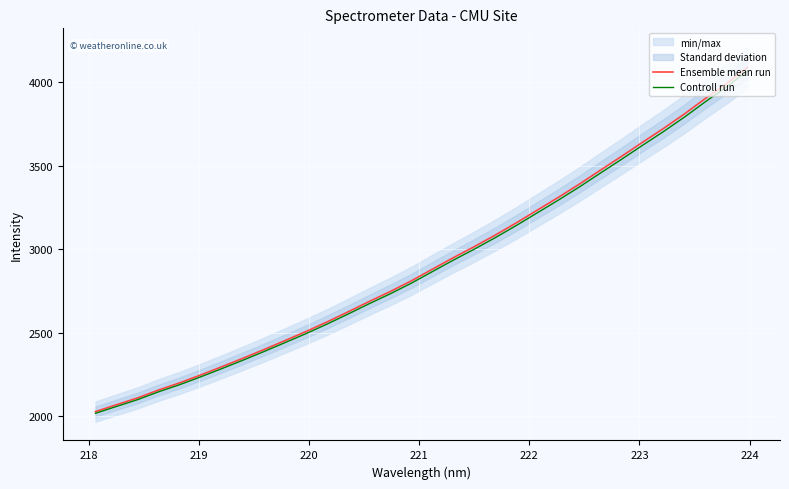

The value of Ensemble mean run at 23 is 4801.9. True or false?

False